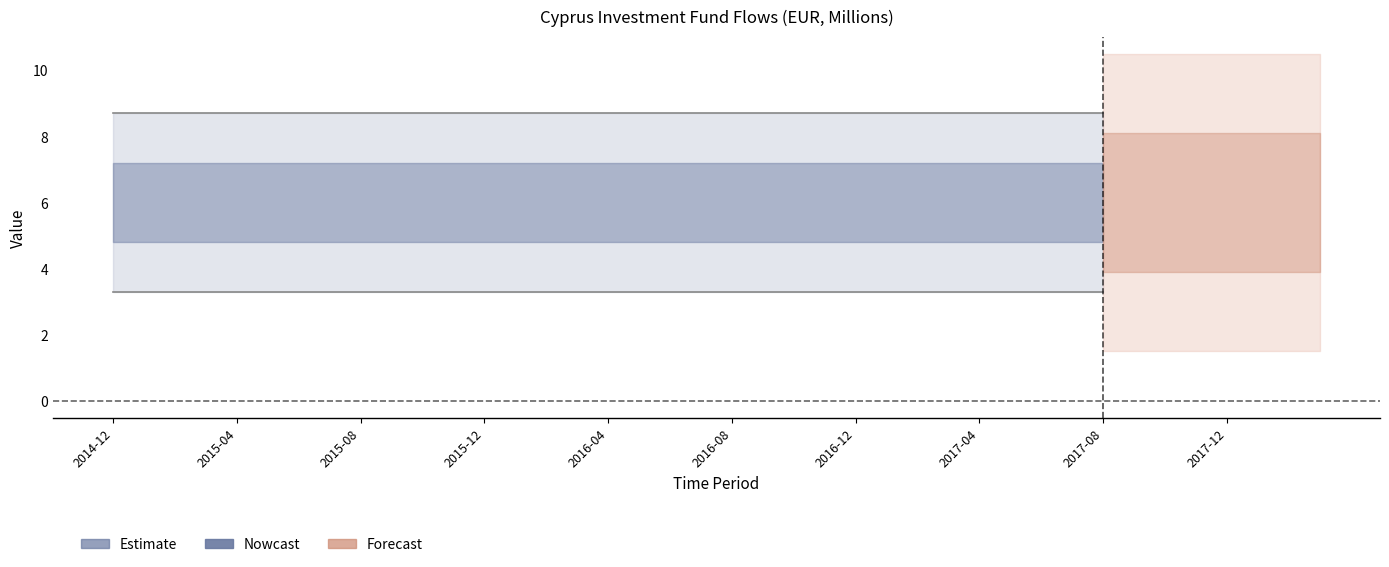

Where is UNIT_MULT nearest to the value 6?

2014-12